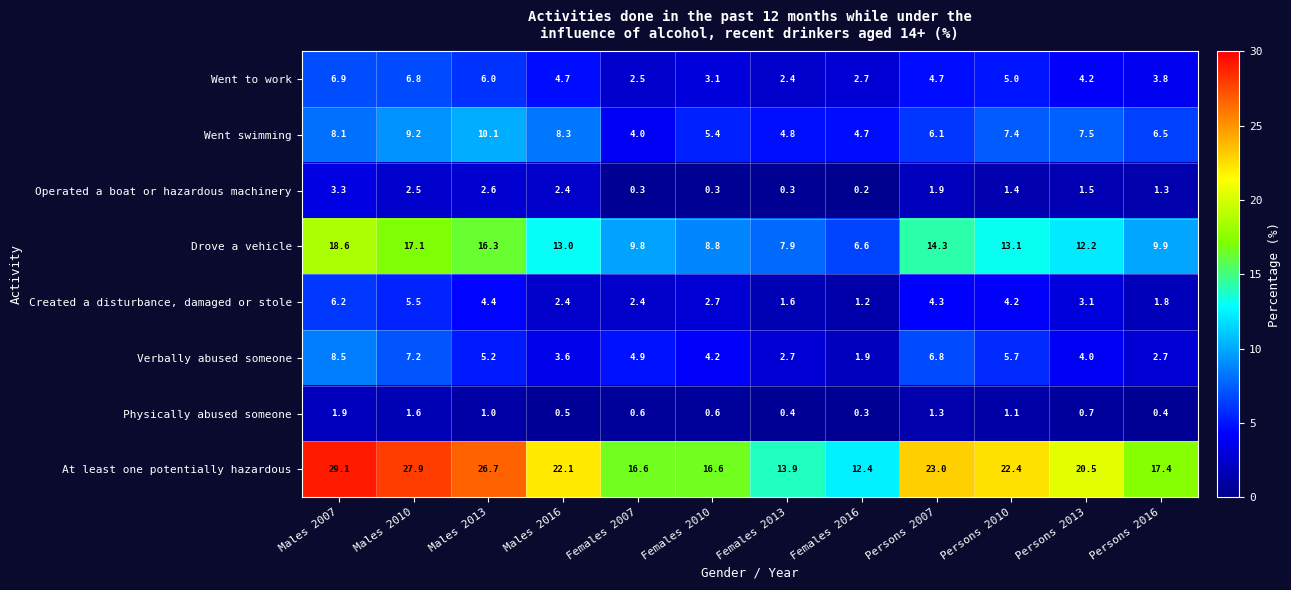

What is the average value of the Operated a boat or hazardous machinery series?

1.5